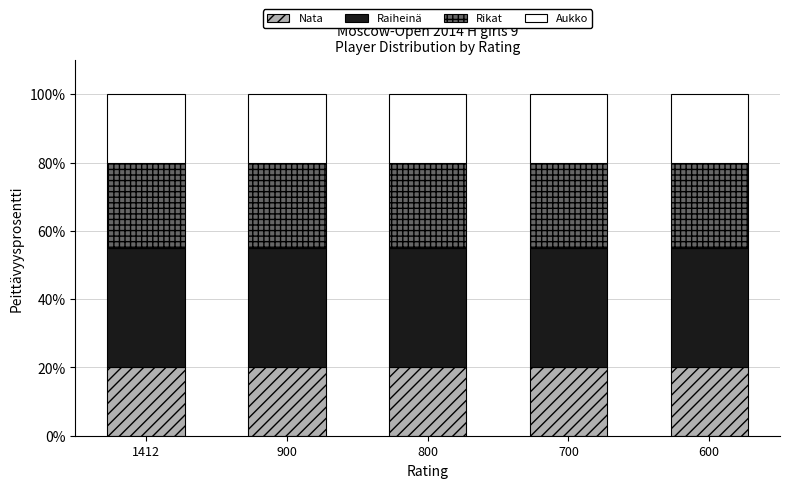

What is the total value across all series at 1412?

100